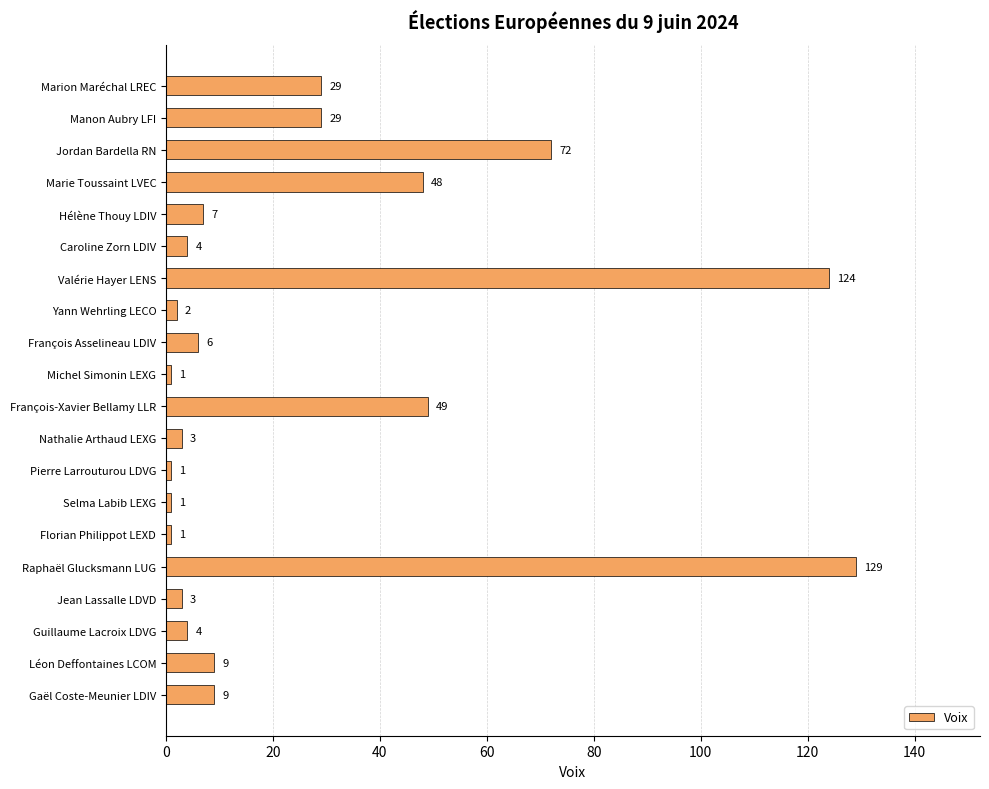

What is the label of the 18th bar from the top?

Guillaume Lacroix LDVG